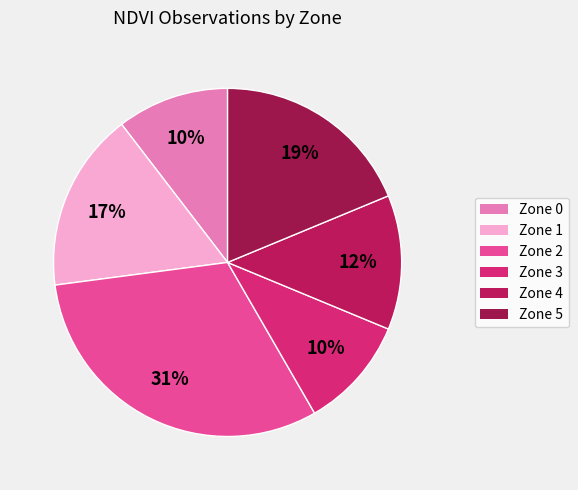

Combined, do Zone 0 and Zone 3 account for over 50%?

No